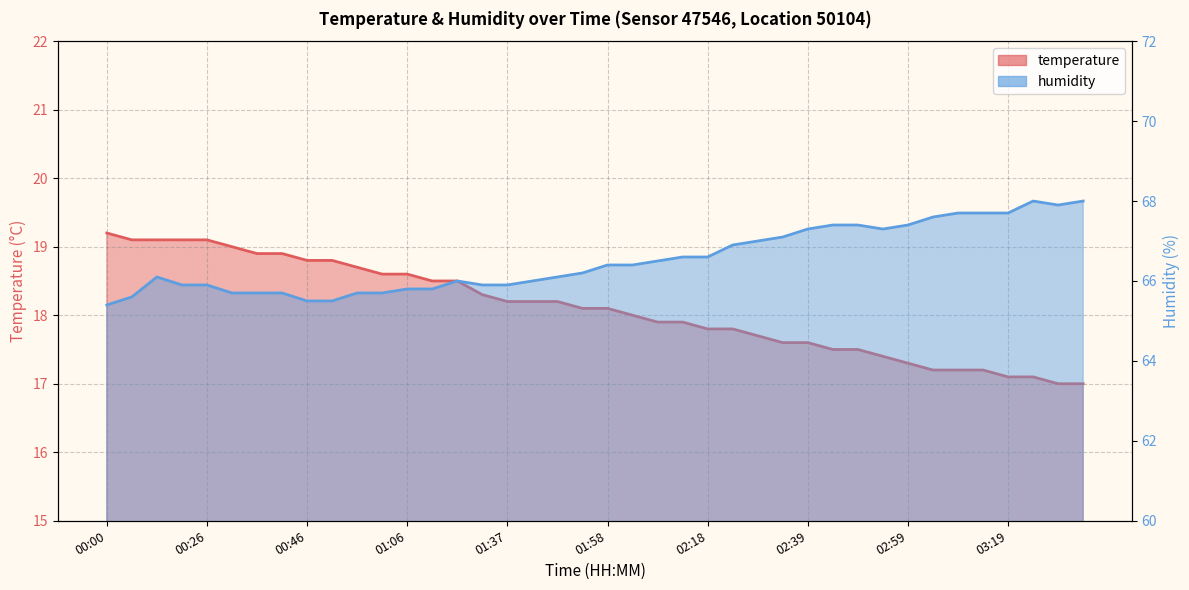

Which category has the highest value in the humidity series?

03:24